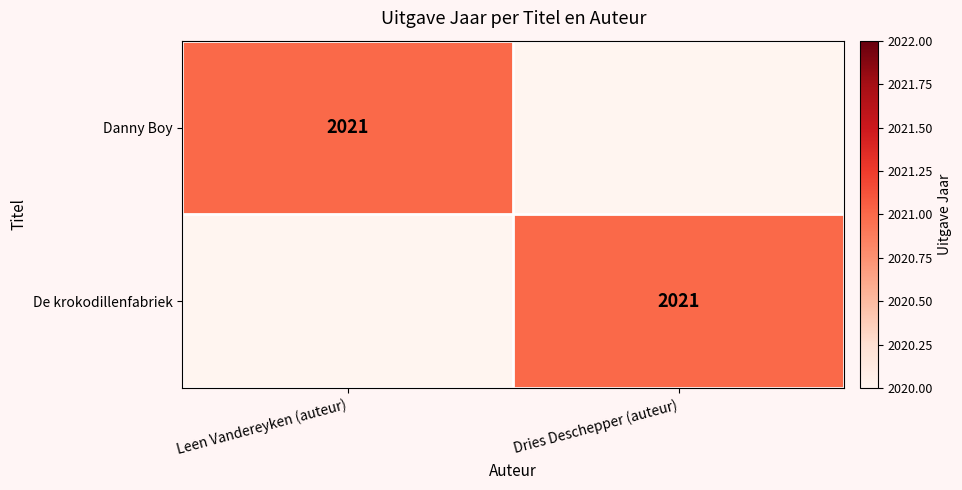

The De krokodillenfabriek series shows 2021 at Dries Deschepper (auteur). True or false?

True